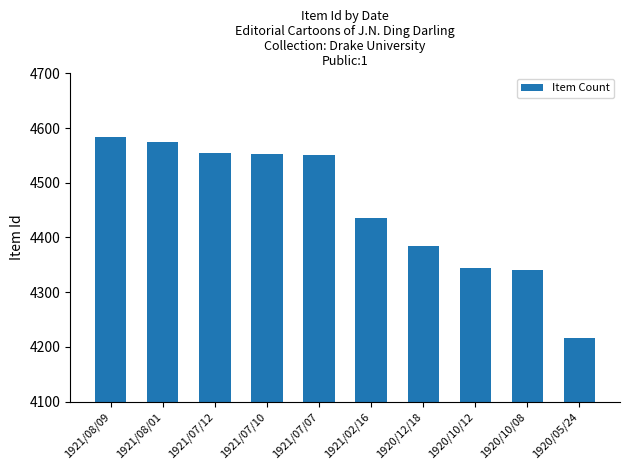

What is the change in value from 1921/08/01 to 1920/05/24?

-359